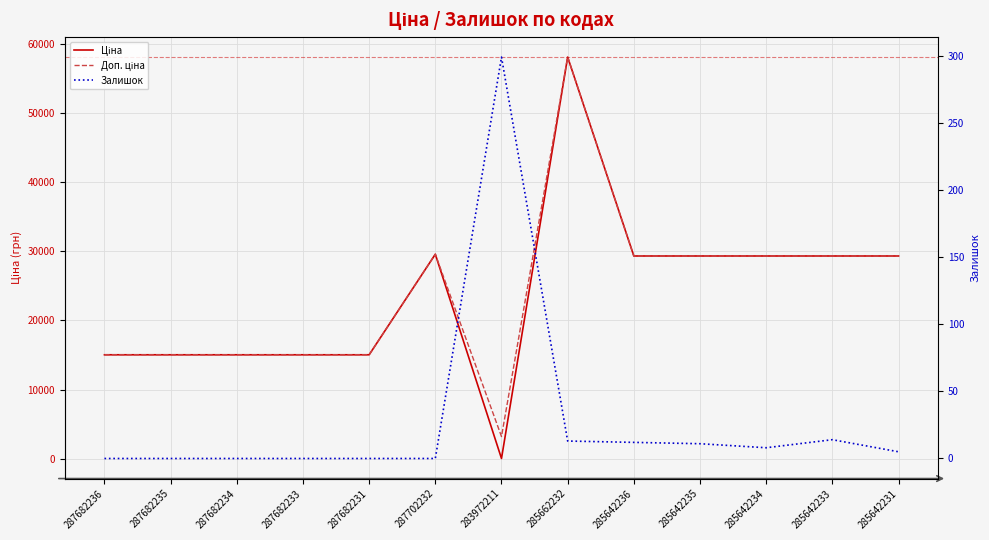

What is the average value of the Доп. ціна series?

24027.8